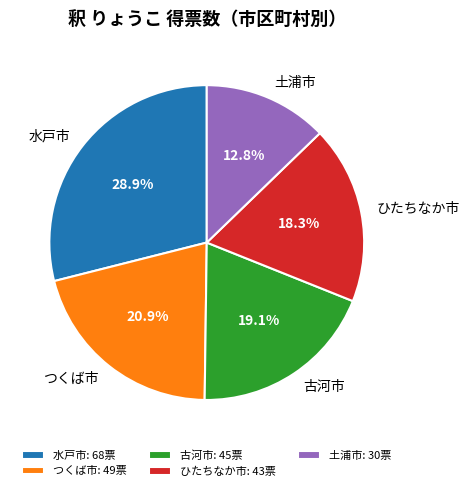

How many slices are in this pie chart?

5